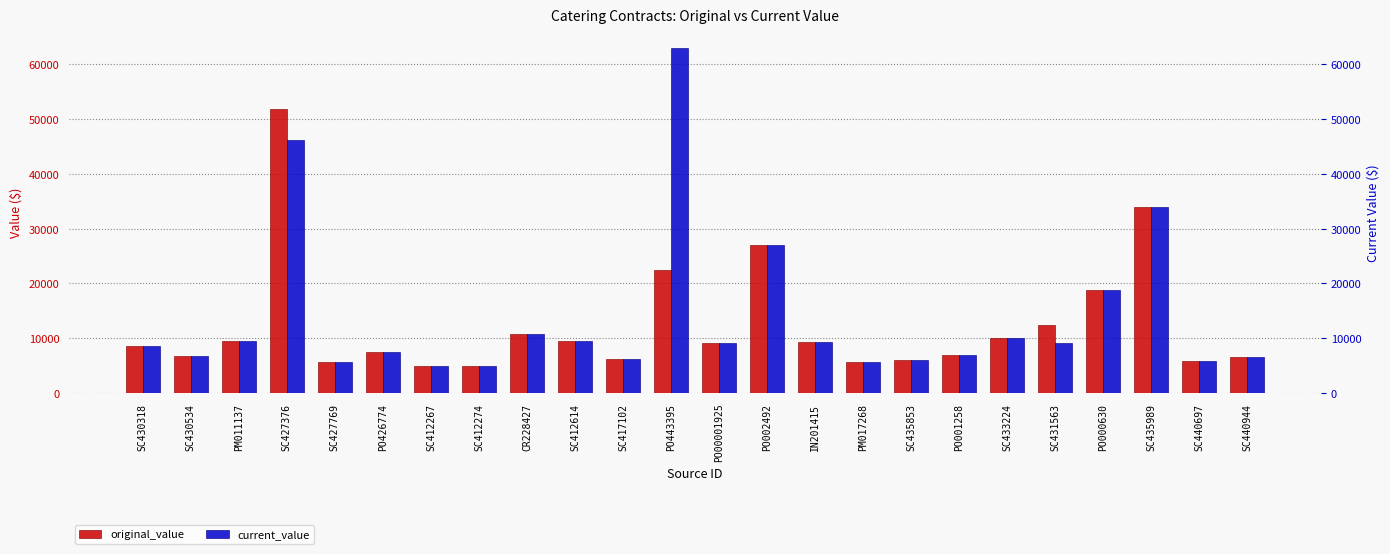

Reading left to right, extract all data points from this chart.

original_value: SC430318=8500.0	SC430534=6700.0	PM011137=9427.0	SC427376=51880.8	SC427769=5700.0	PO426774=7400.0	SC412267=5000.0	SC412274=5000.0	CR228427=10689.9	SC412614=9564.5	SC417102=6191.3	PO443395=22436.5	PO00001925=9090.4	PO002492=26970.7	IN201415=9370.0	PM017268=5610.0	SC435853=6080.0	PO001258=6875.0	SC433224=10000.0	SC431563=12400.0	PO000630=18739.0	SC435989=34000.0	SC440697=5757.5	SC440944=6619.2
current_value: SC430318=8500.0	SC430534=6700.0	PM011137=9427.0	SC427376=46243.6	SC427769=5700.0	PO426774=7400.0	SC412267=5000.0	SC412274=5000.0	CR228427=10689.9	SC412614=9564.5	SC417102=6191.3	PO443395=62905.0	PO00001925=9090.4	PO002492=26970.7	IN201415=9370.0	PM017268=5610.0	SC435853=6080.0	PO001258=6875.0	SC433224=10000.0	SC431563=9100.0	PO000630=18739.0	SC435989=34000.0	SC440697=5757.5	SC440944=6619.2